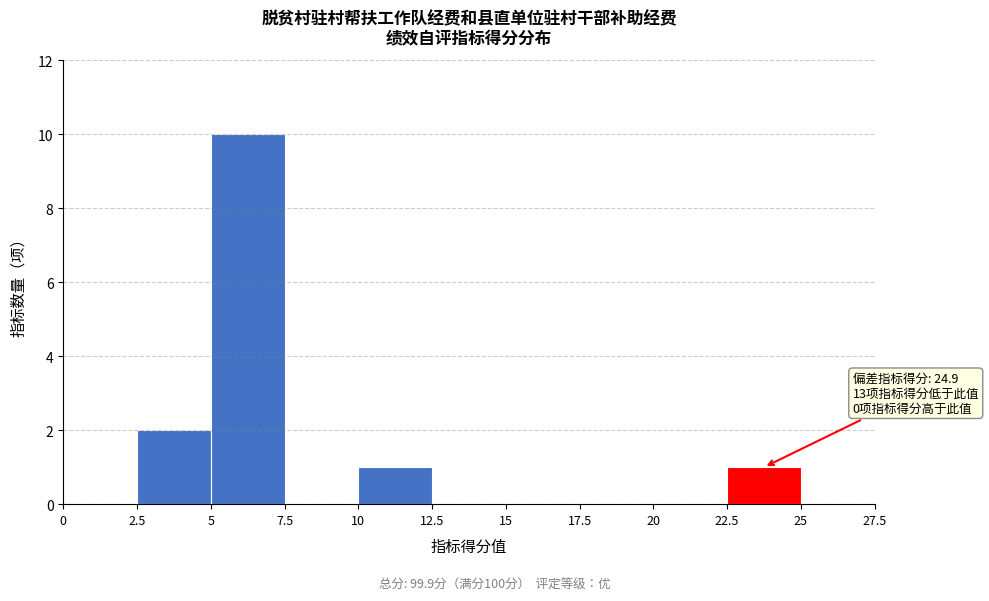

Which range on the x-axis has the tallest bar?

5 to 7.5